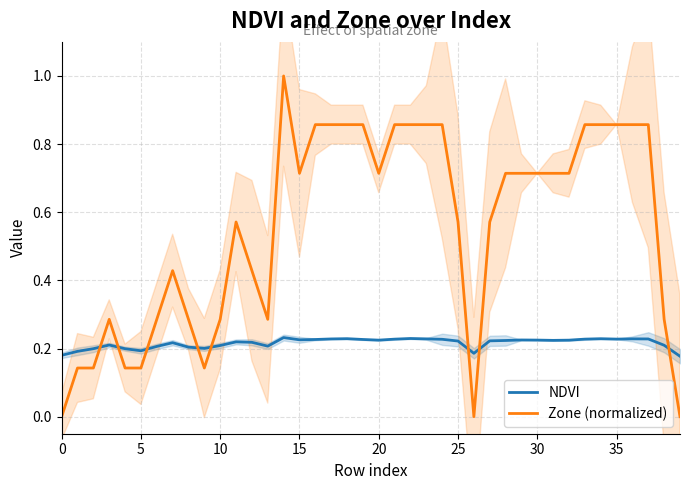

How many values in the Zone (normalized) series exceed 0?

37